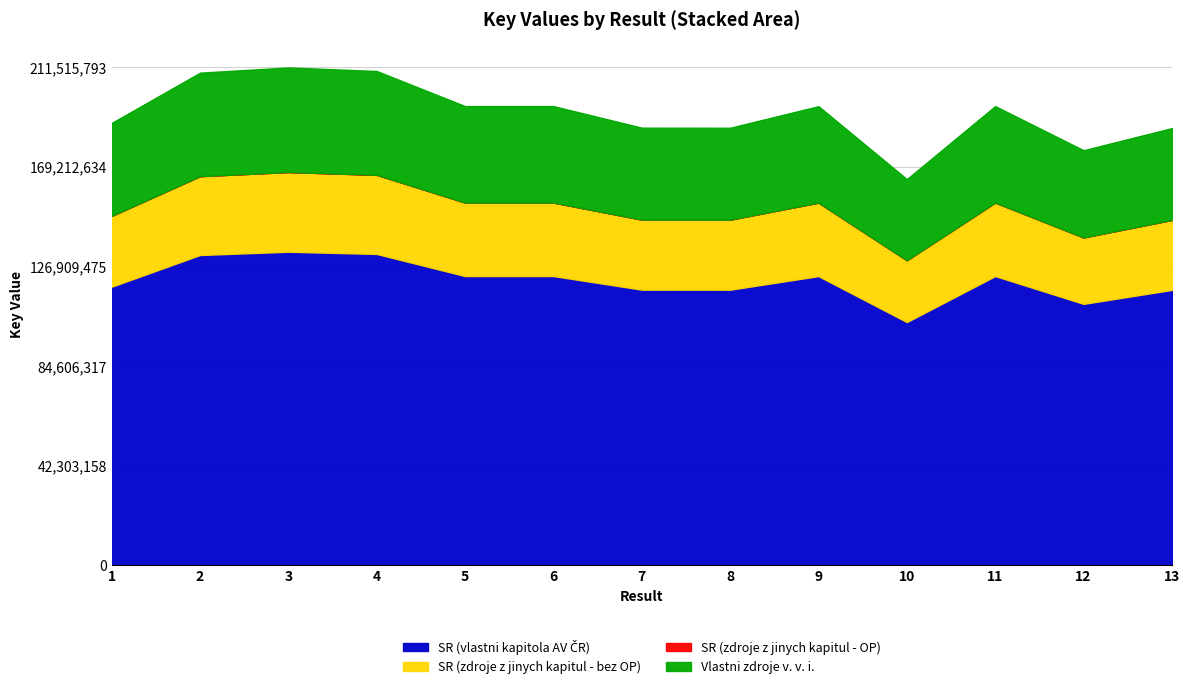

What is the greatest value displayed?

133254949.6